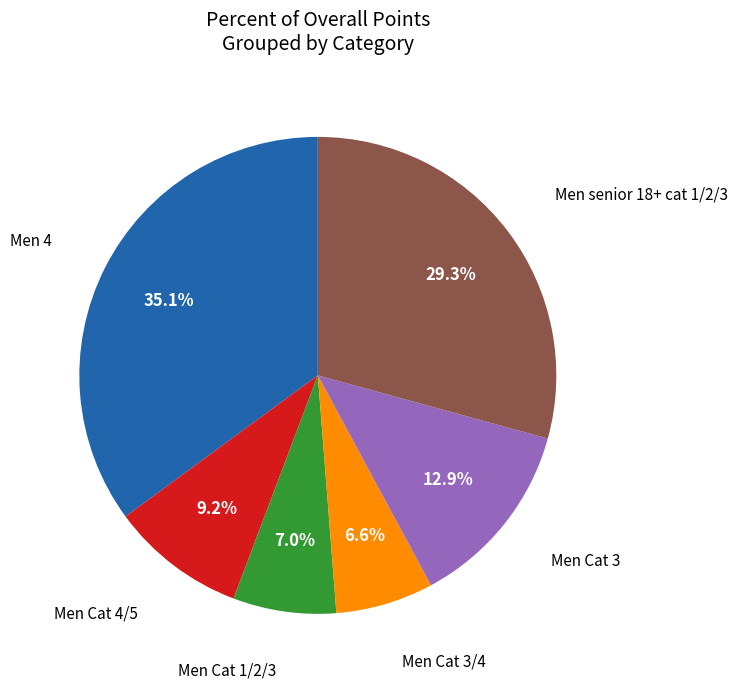

Does any single category account for the majority?

No